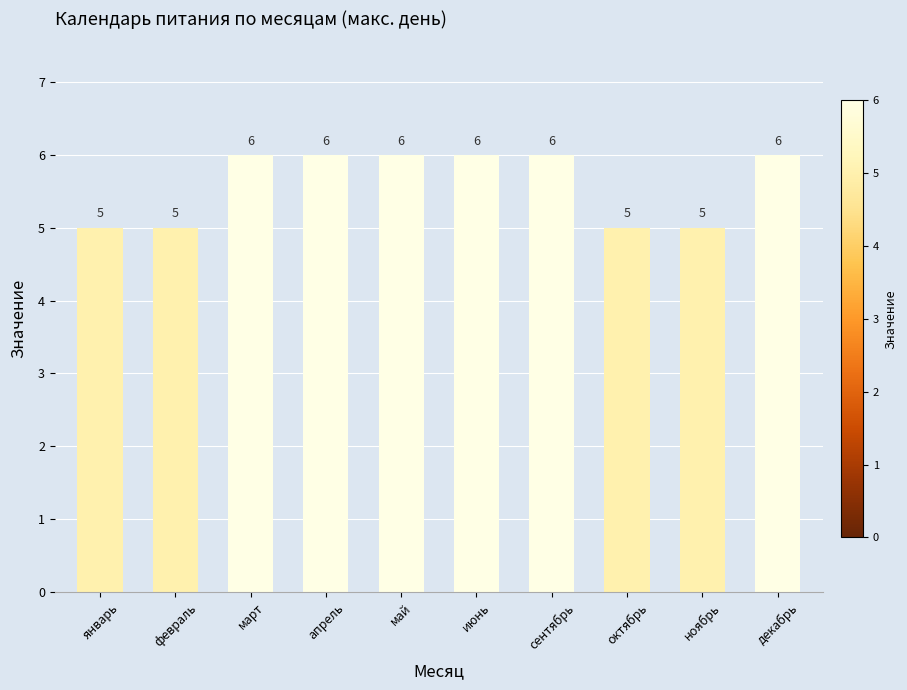

Which has a higher value, апрель or ноябрь?

апрель